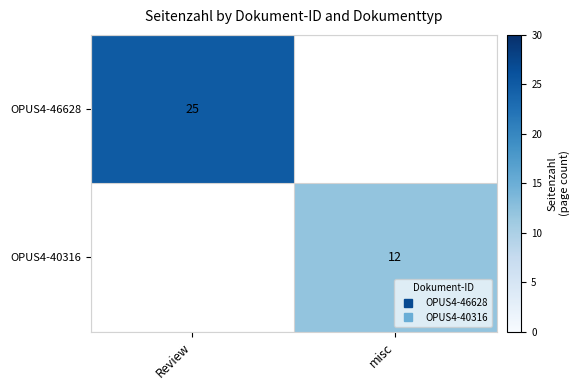

How many categories are shown in the chart?

2